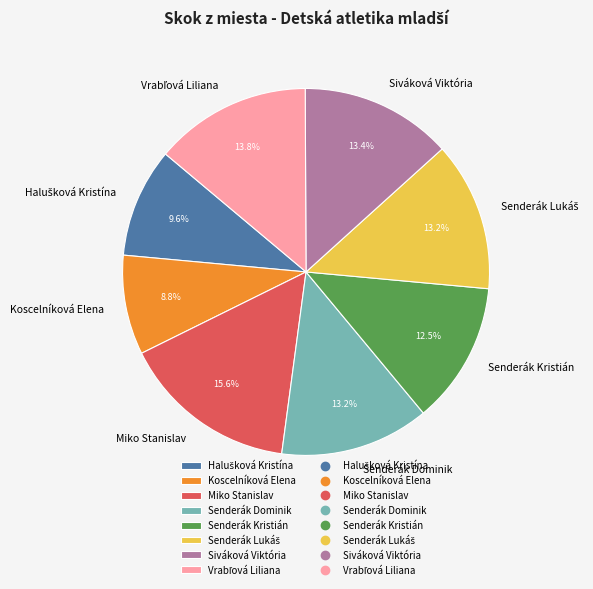

Count the number of slices in the pie.

8